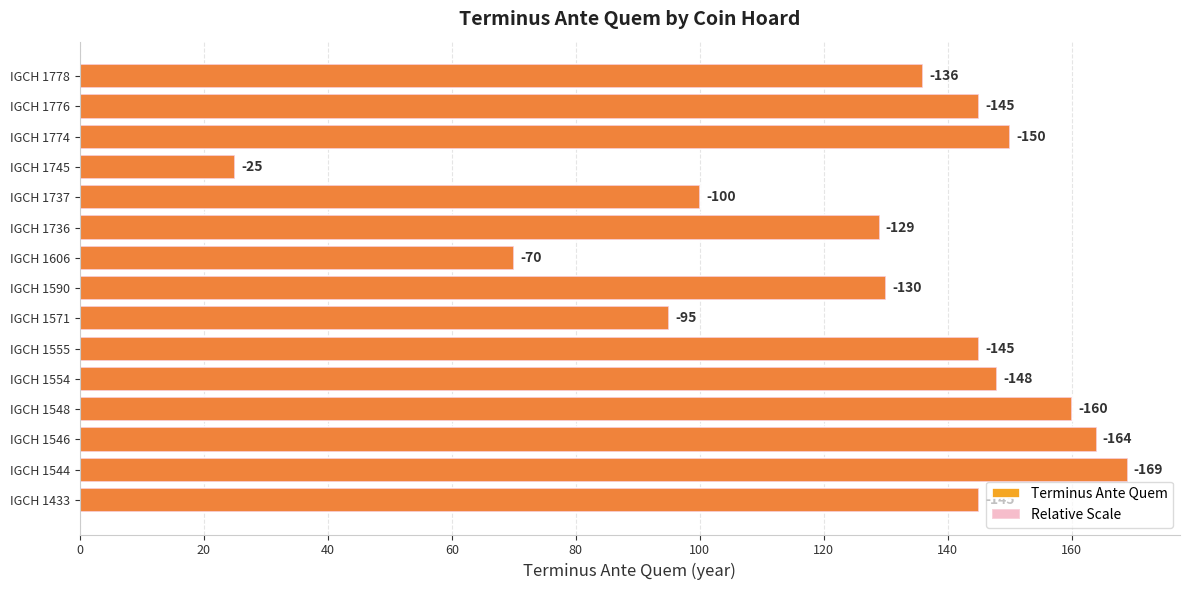

What is the sum of all Relative Scale values?

1911